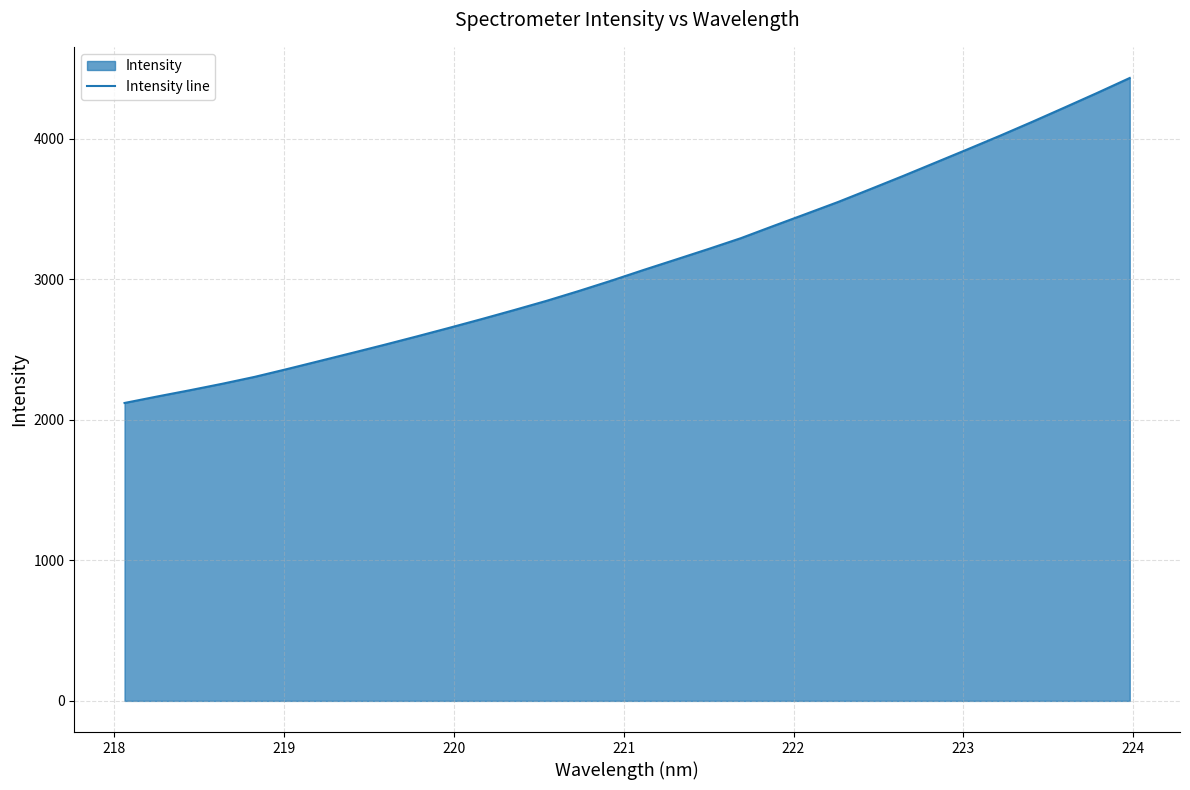

What is the smallest value displayed?

2119.0